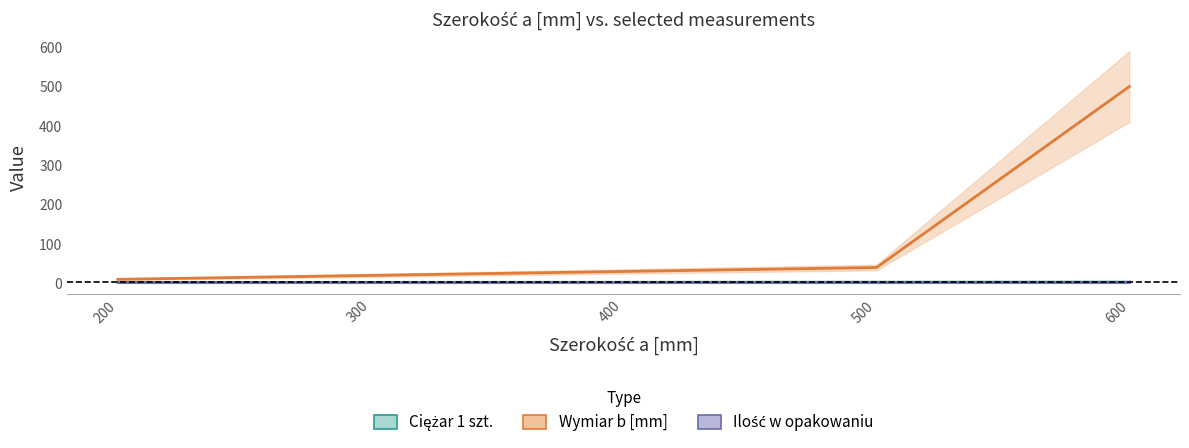

What is the smallest value displayed?

2.0